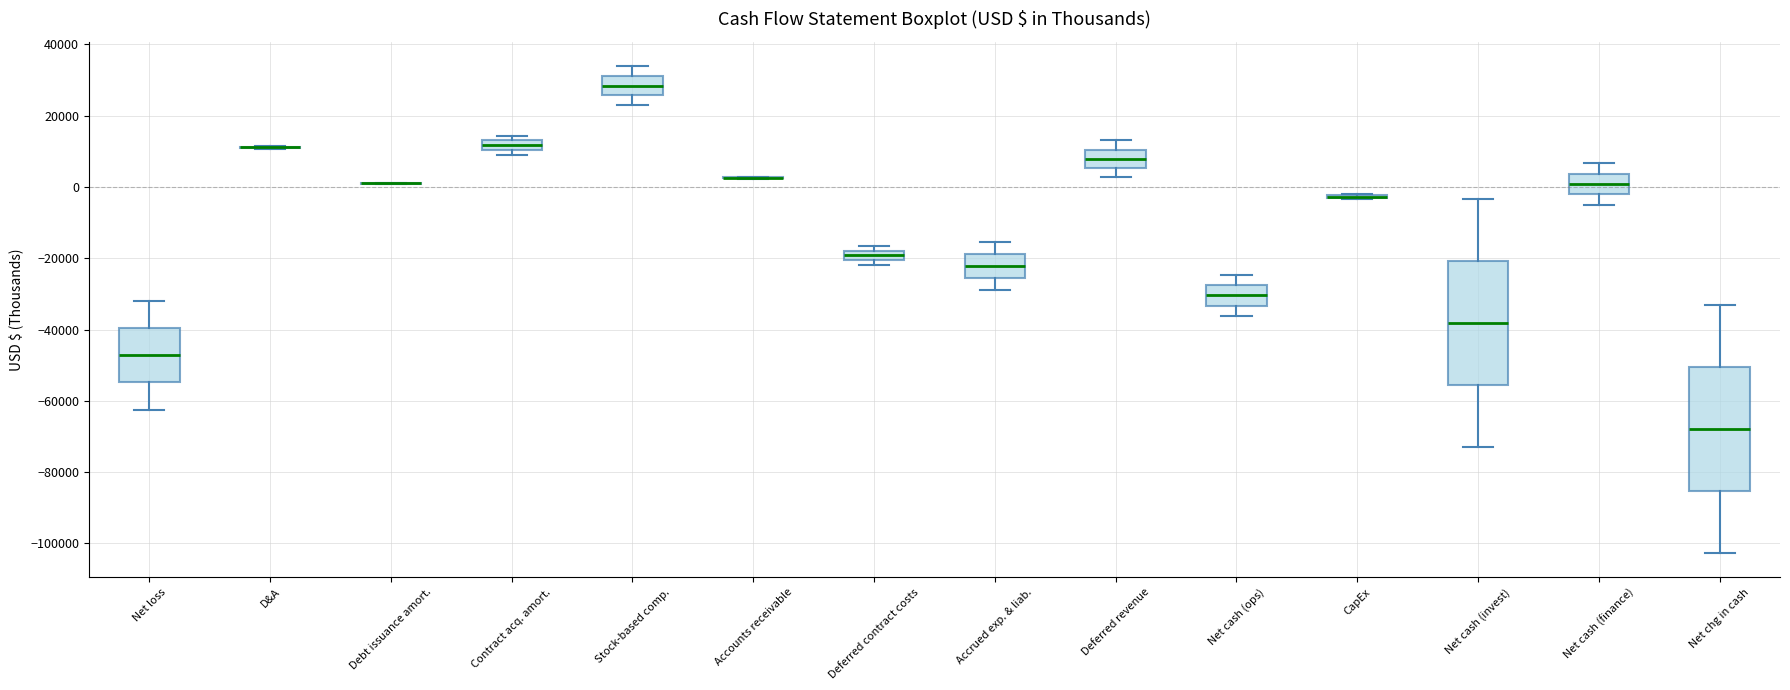

Where does the upper whisker of the box for Stock-based comp. end on the y-axis? The values are not printed on the chart, so give them approximately, as read against the axis.

34000